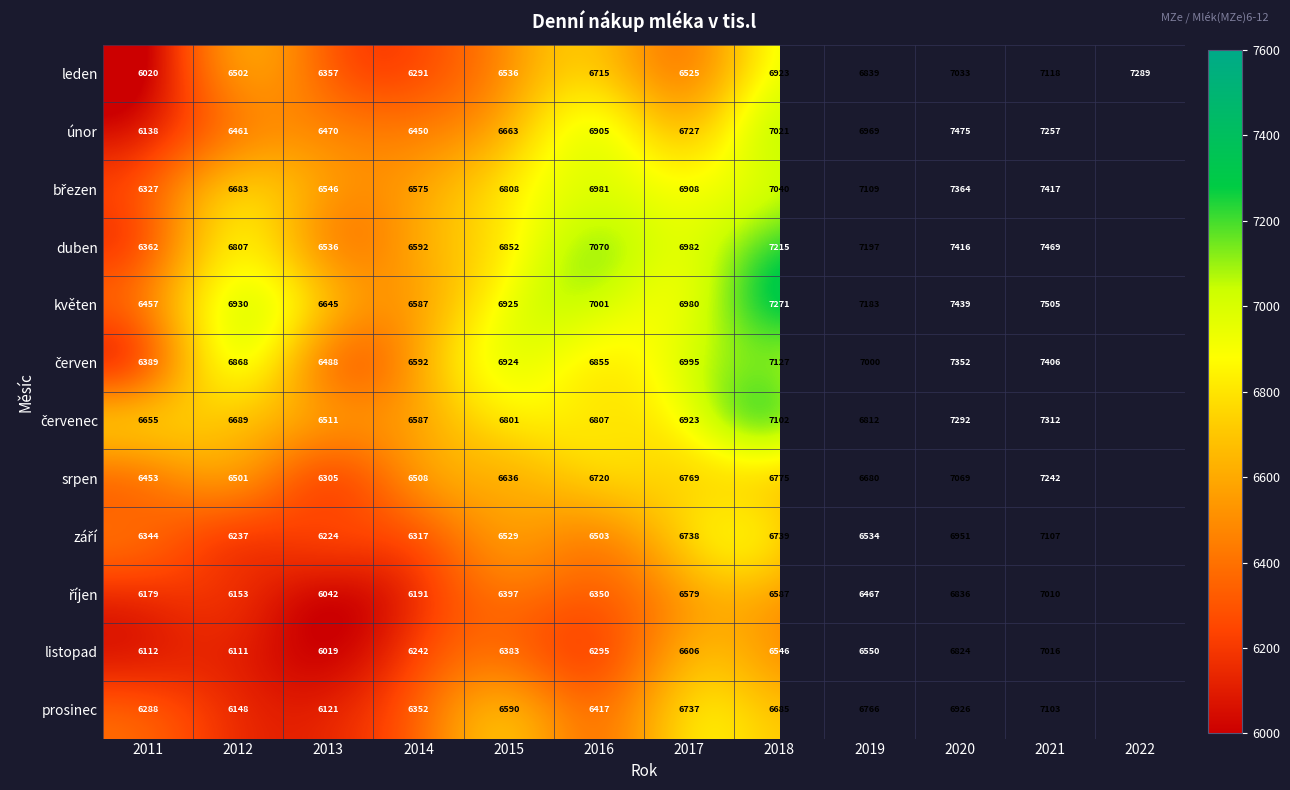

What is the sum of the srpen values at 2013 and 2017?

13074